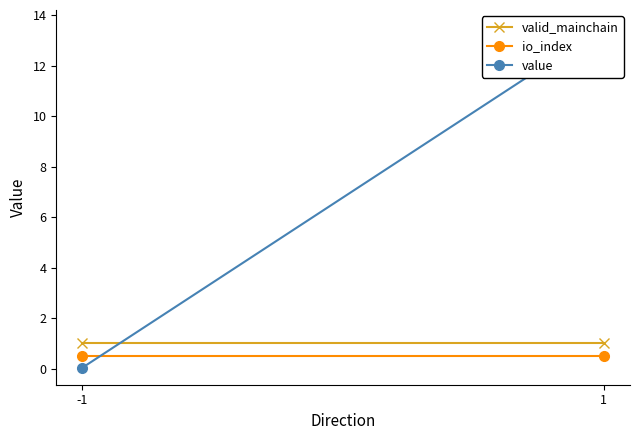

At which category is the sum across all series the highest?

1